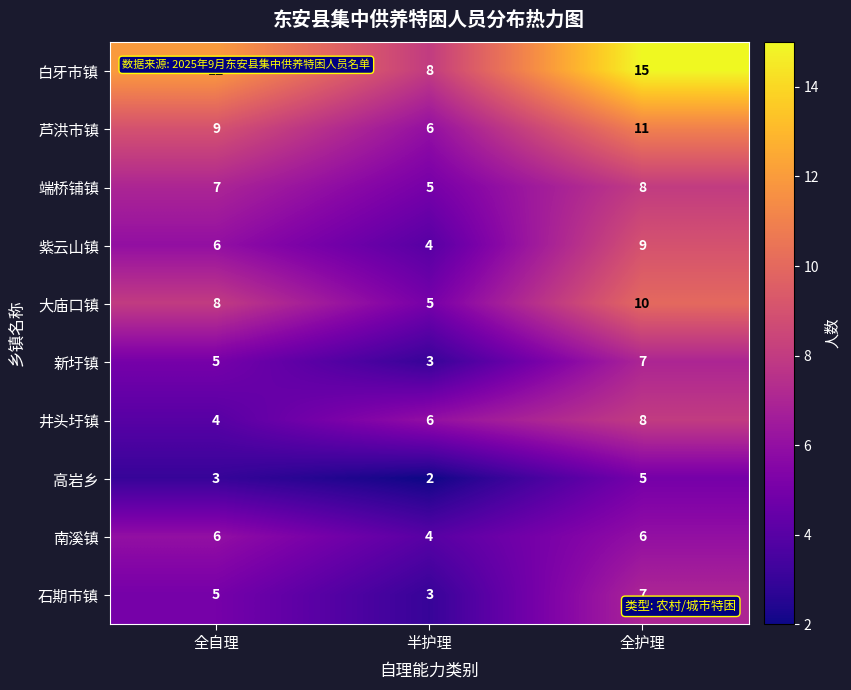

At which category is the sum across all series the highest?

全护理